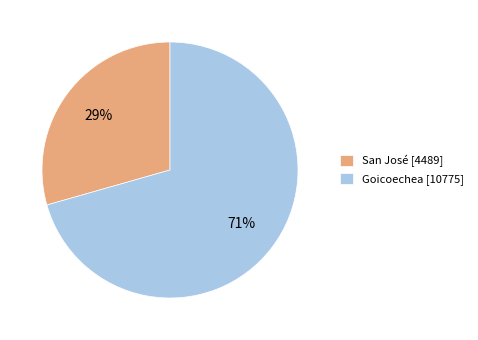

Is there any slice that represents more than half of the pie?

Yes